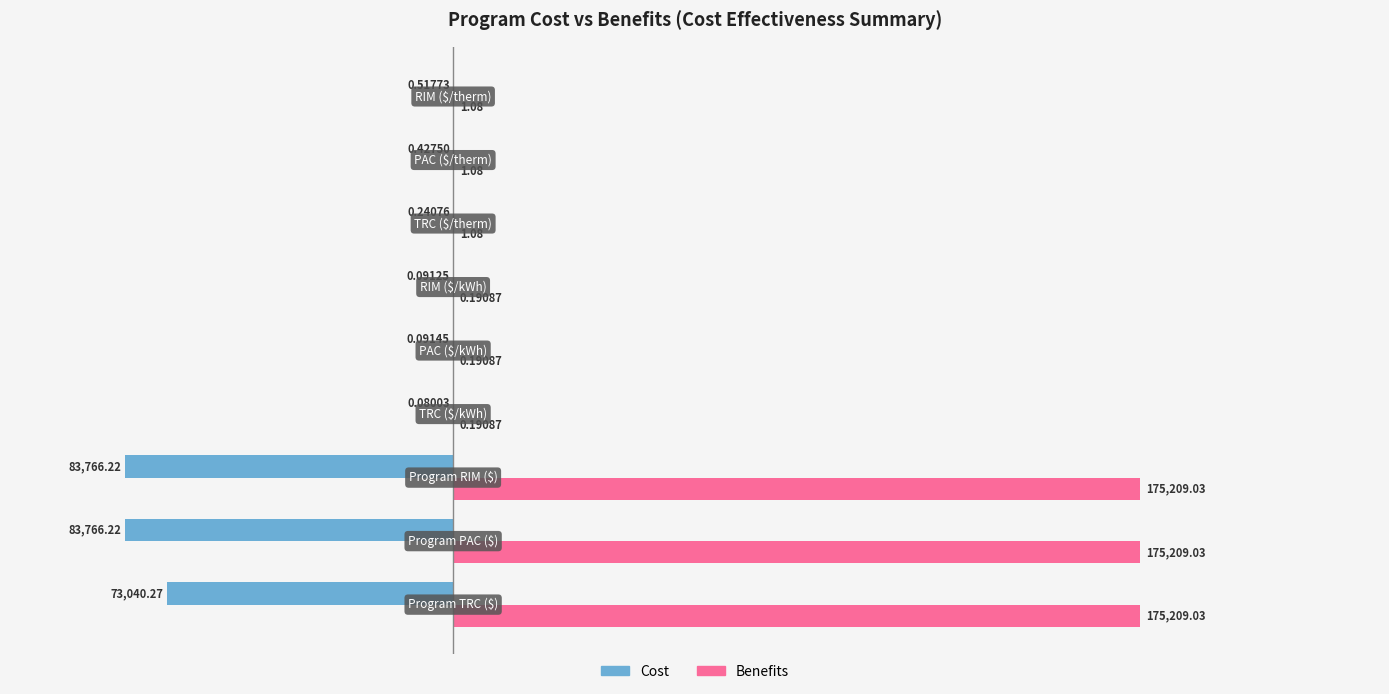

What is the sum of all Cost values?

-240574.2